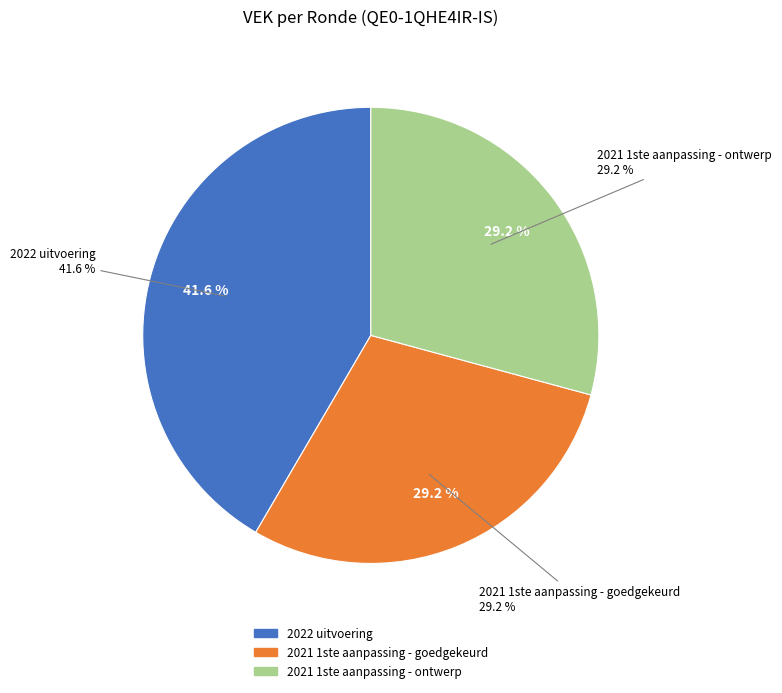

Between 2021 1ste aanpassing - ontwerp and 2021 1ste aanpassing - goedgekeurd, which is larger?

2021 1ste aanpassing - ontwerp